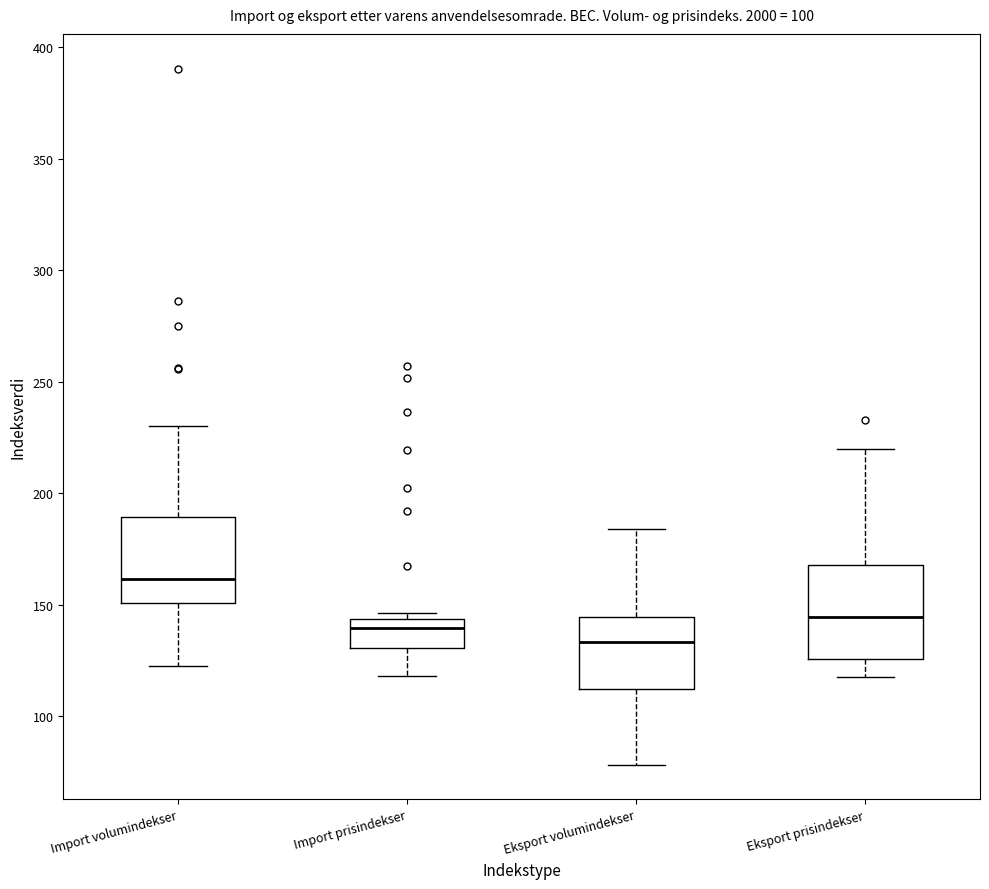

Reading left to right, read every box against the y-axis: the position of its median line, the range the box covers, and the ends of its whiskers. The values are not printed on the chart, so give them approximately, as read against the axis.

Import volumindekser: median 160, box 150 to 190, whiskers 120 to 230
Import prisindekser: median 140, box 130 to 145, whiskers 120 to 145 (just above the box's upper edge)
Eksport volumindekser: median 135, box 115 to 145, whiskers 80 to 185
Eksport prisindekser: median 145, box 125 to 170, whiskers 120 to 220